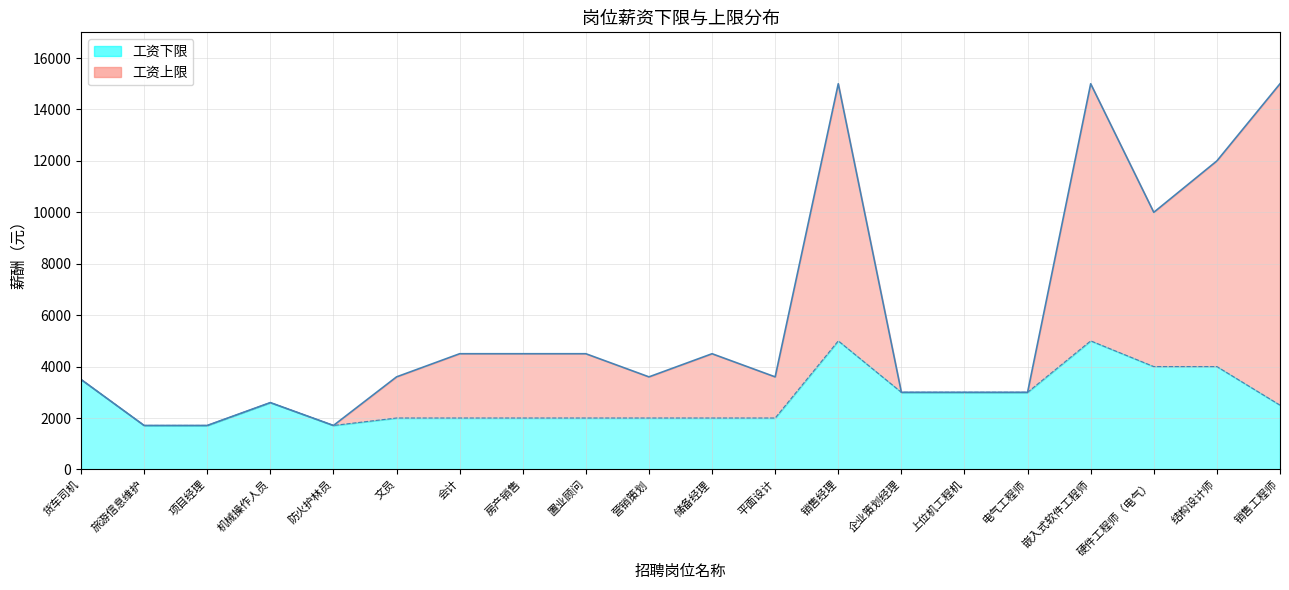

True or false: 工资下限 and 工资上限 cross at least once.

False